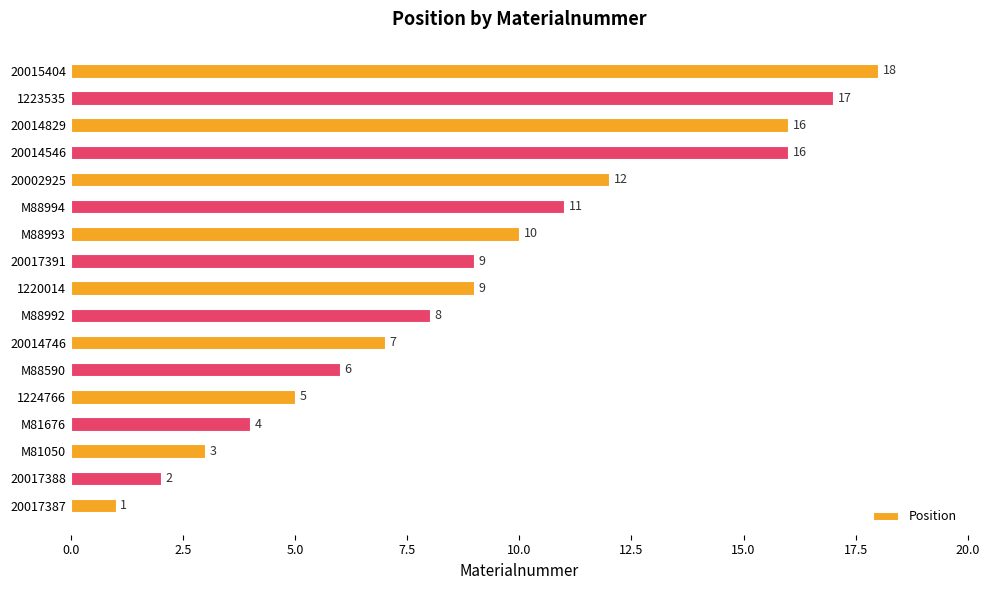

How many values are below 9?

8